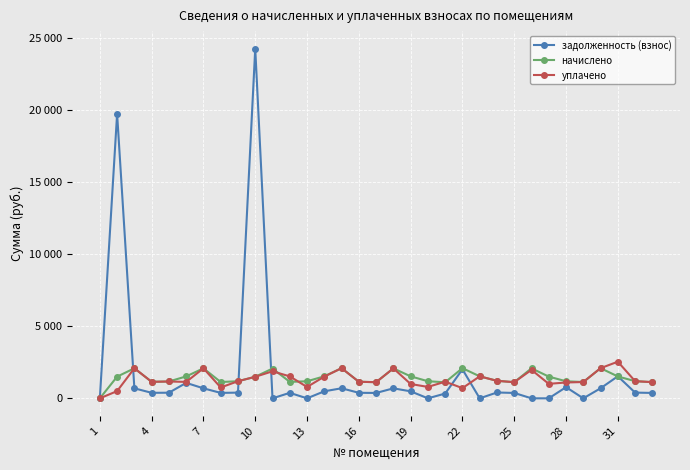

Rank the series by their maximum value, from highest to lowest.

задолженность (взнос), уплачено, начислено